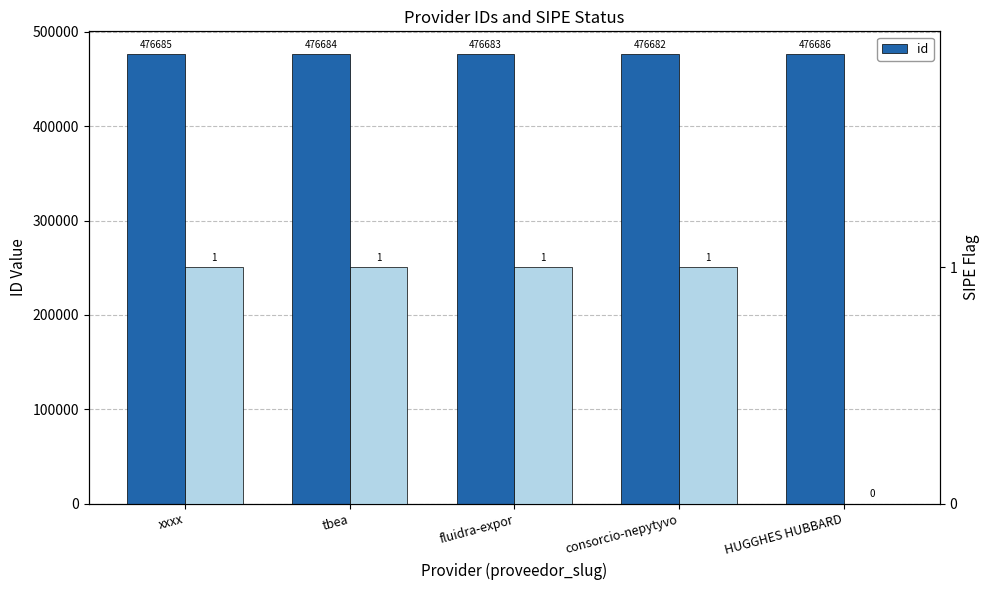

What position from the right is tbea?

4